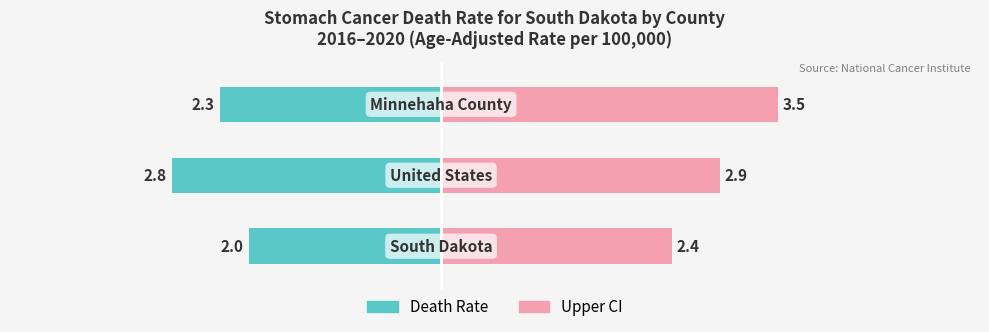

Reading left to right, list all the values displayed in this chart.

Death Rate: -2.0	-2.8	-2.3
Upper CI: 2.4	2.9	3.5